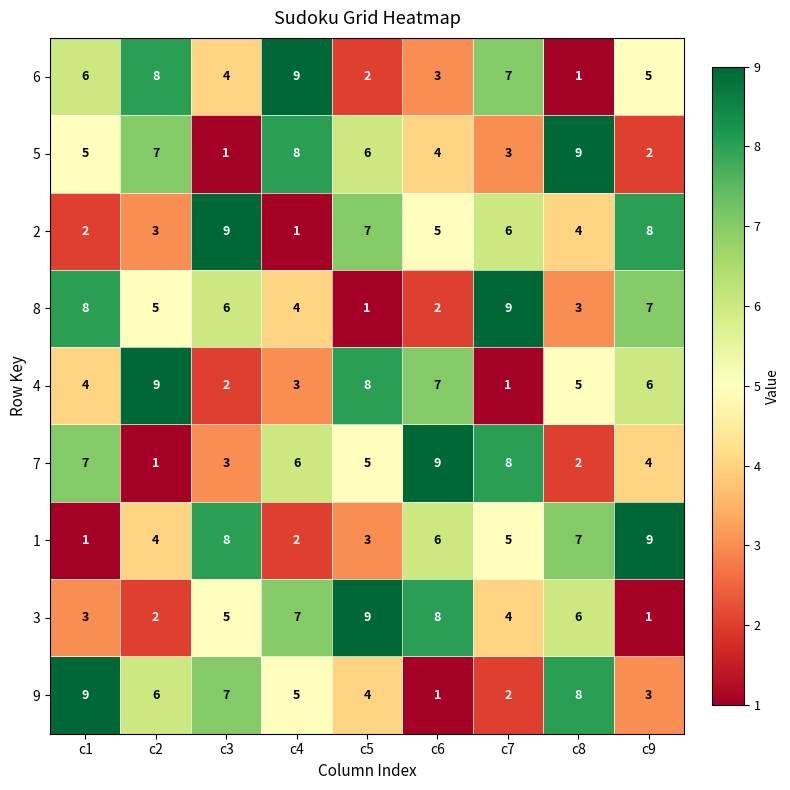

True or false: 3 has a value of 12 at c6.

False